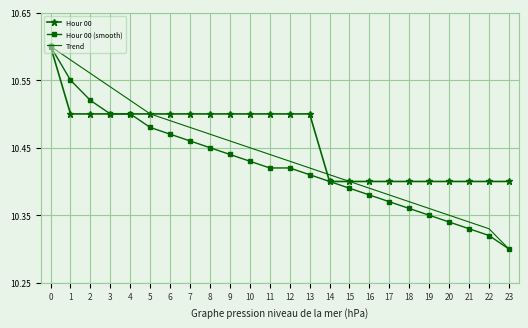

Which label corresponds to the smallest value in the chart?

23